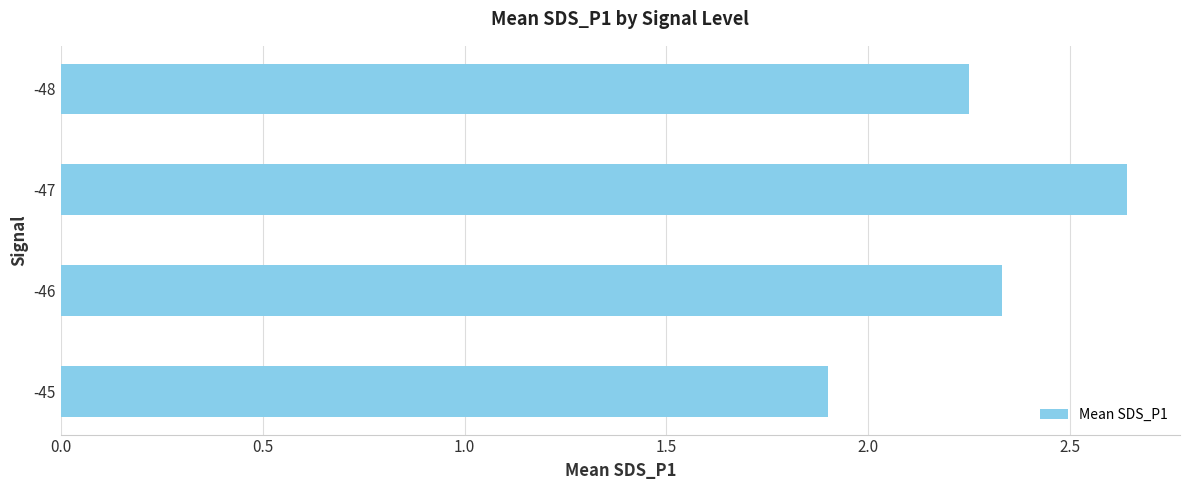

What is the difference between the second highest and minimum values?

0.4